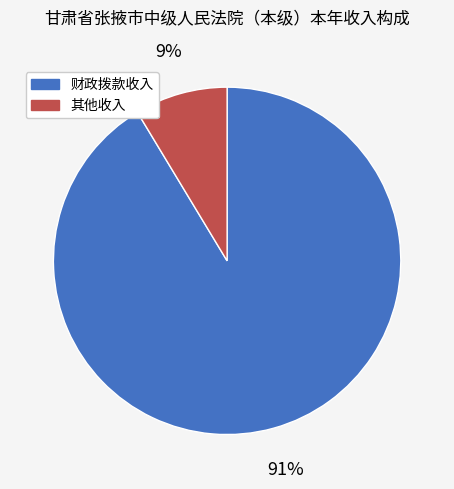

To the nearest percent, what portion does 财政拨款收入 represent?

91%